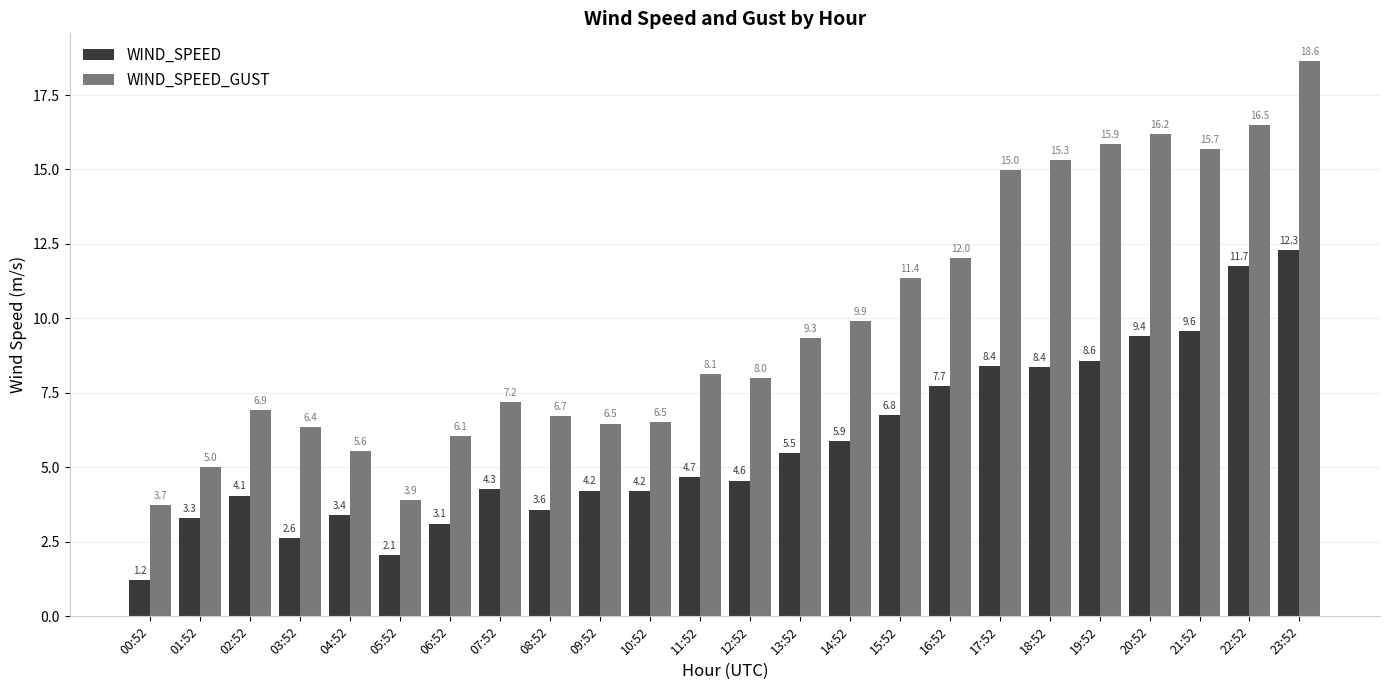

At 14:52, list the series in order from largest to smallest.

WIND_SPEED_GUST, WIND_SPEED